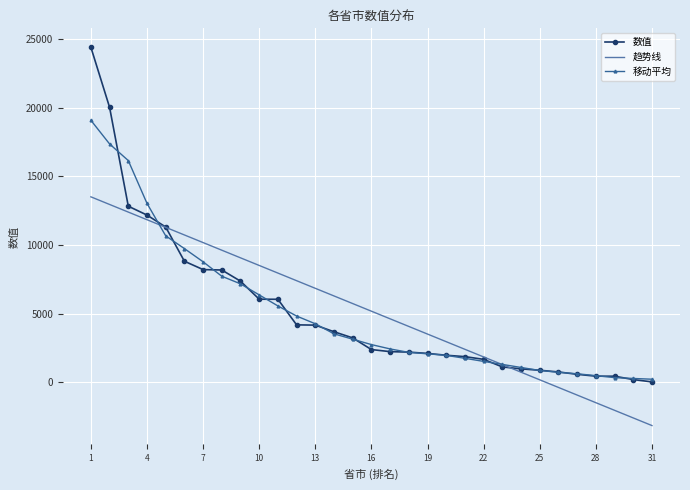

True or false: 趋势线 and 数值 cross at least once.

True